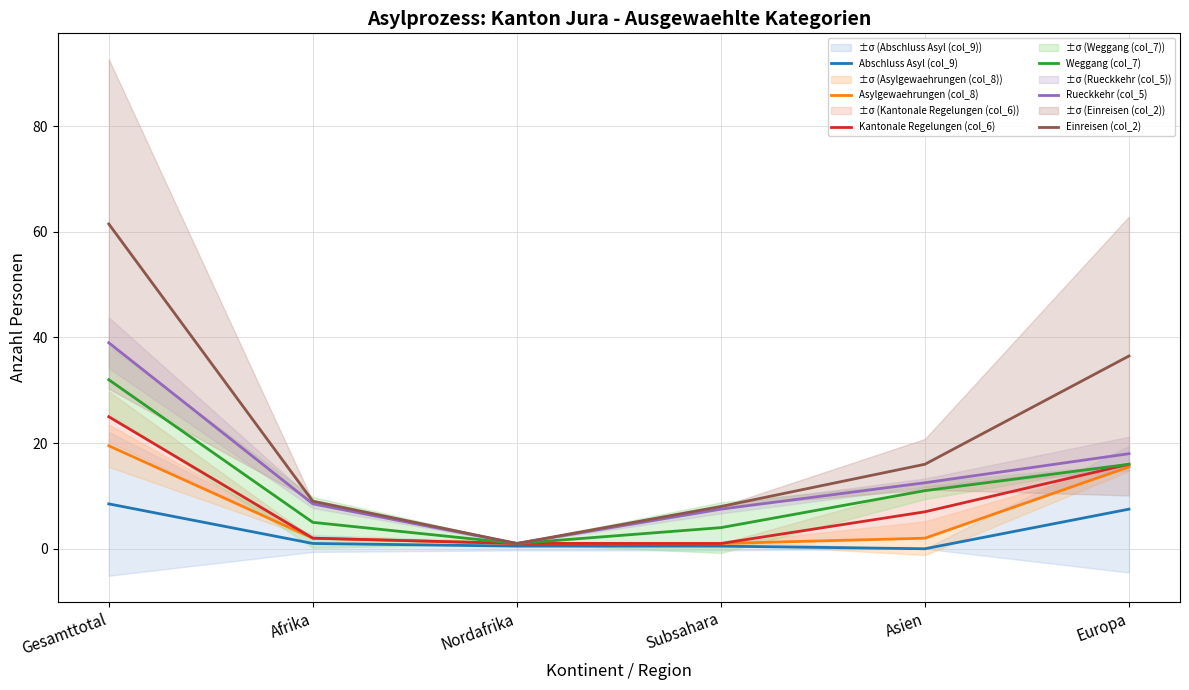

Which series has the widest spread of values?

Einreisen (col_2)